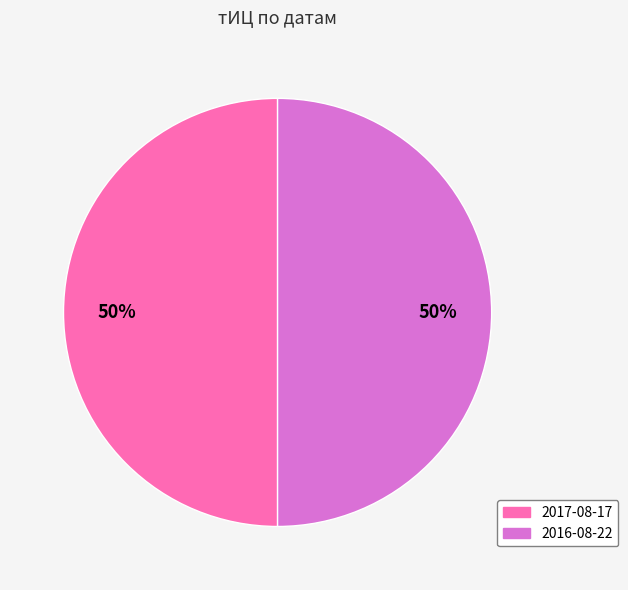

To the nearest percent, what is the average slice percentage?

50%